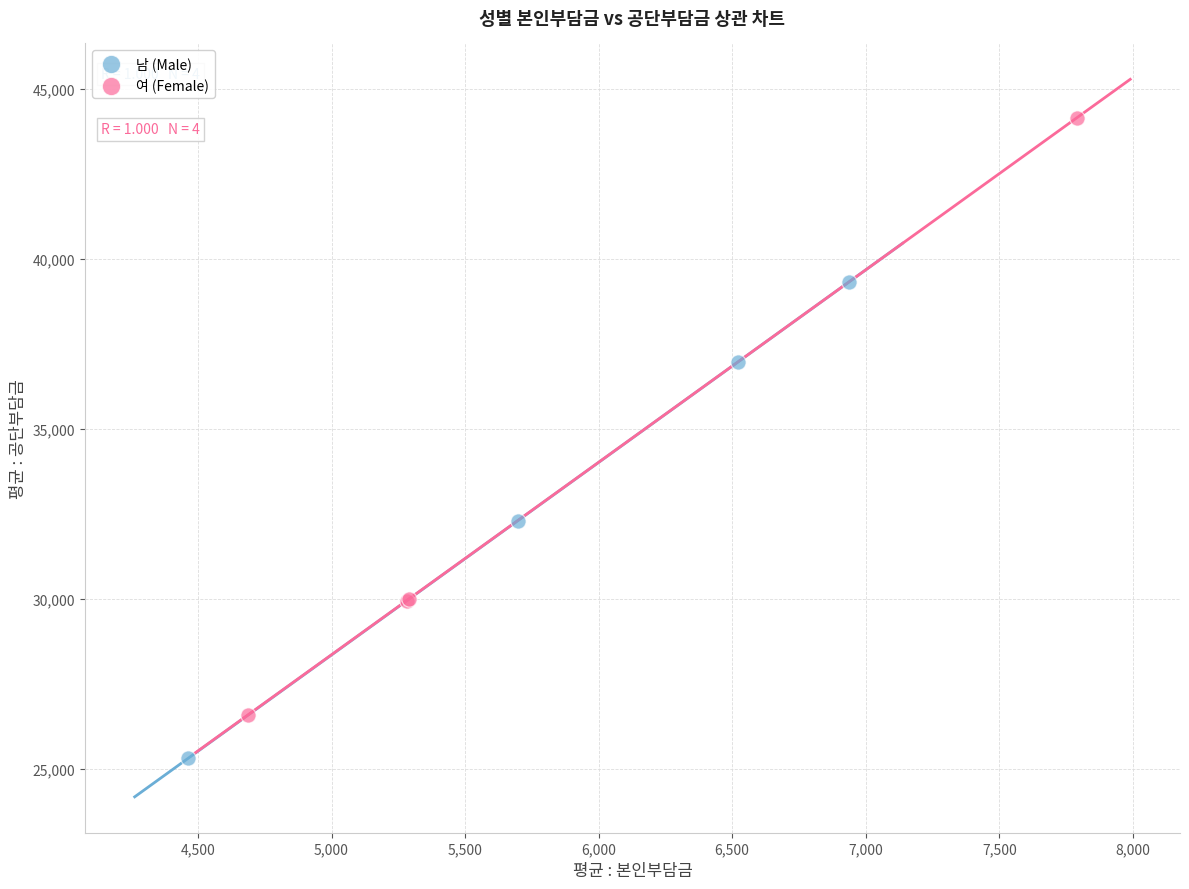

Which series has the widest spread of Y values?

여 (Female)